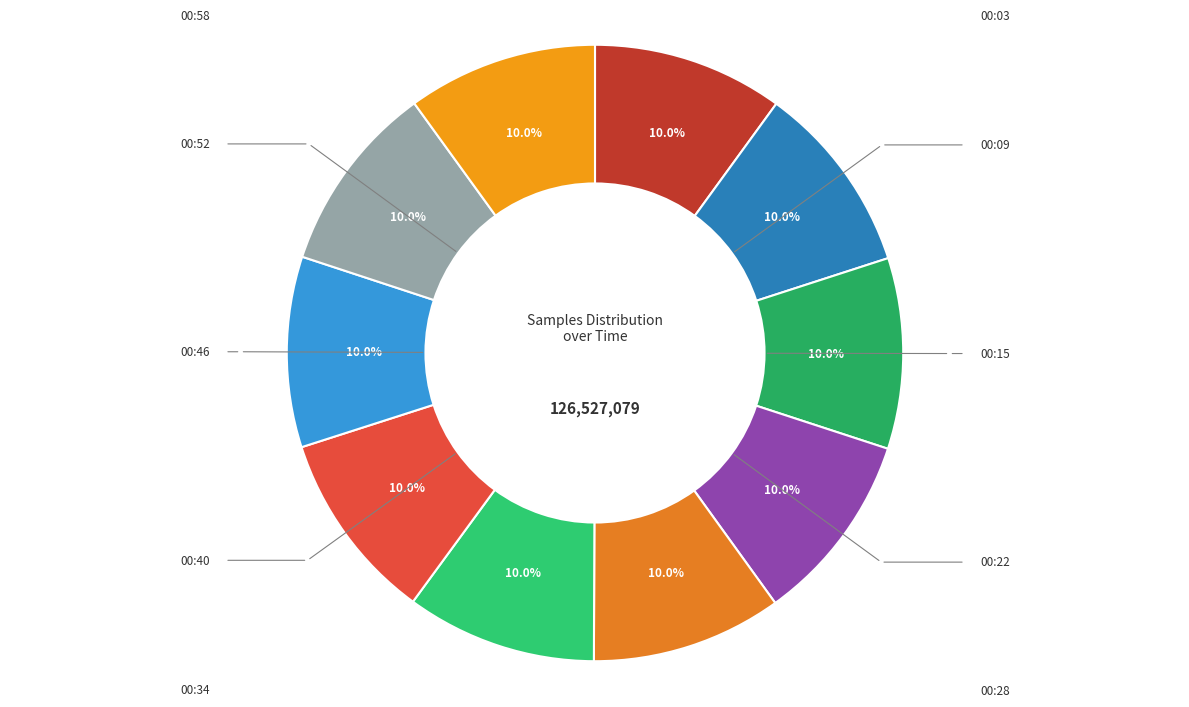

What percentage is the 00:46 slice, to the nearest percent?

10%